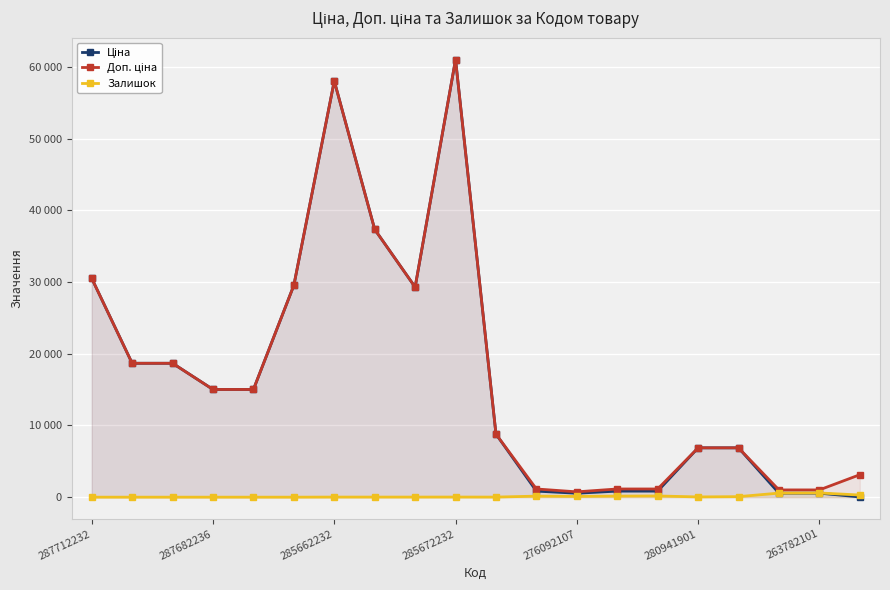

Count the number of categories in the chart.

20